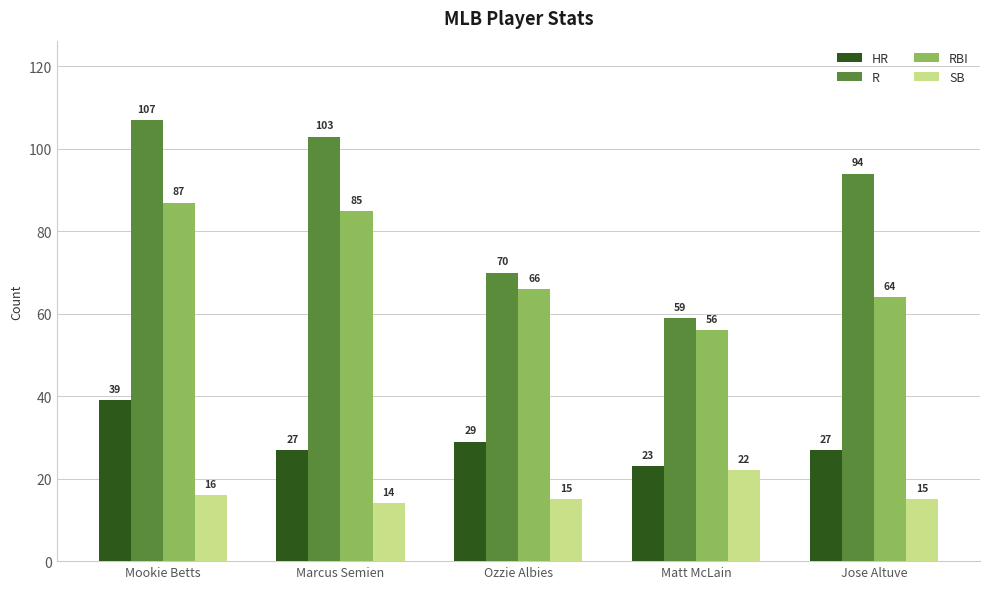

What is the average value of the SB series?

16